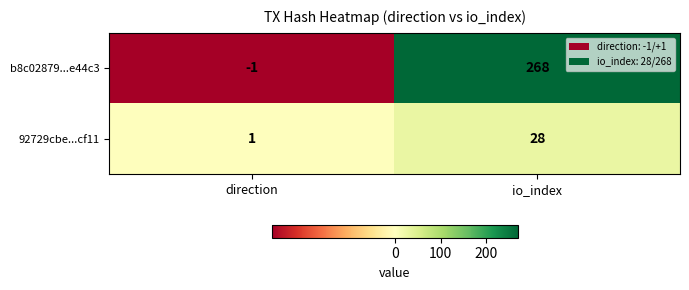

Between direction and io_index, which series saw the biggest shift?

b8c02879...e44c3